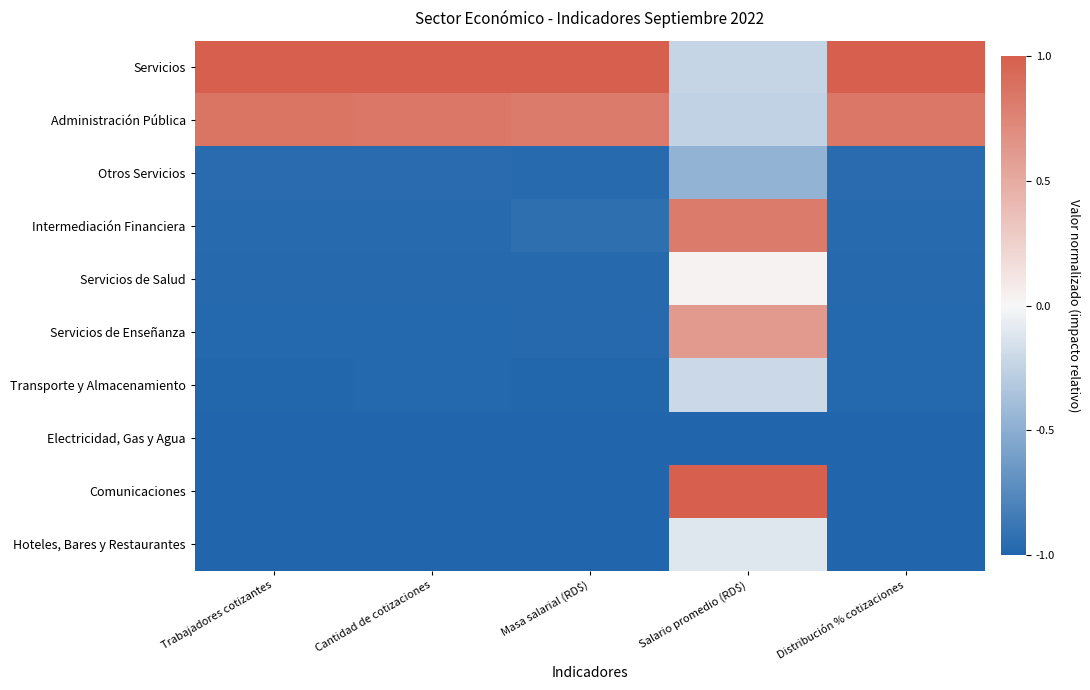

At which category is the sum across all series the highest?

Salario promedio (RD$)